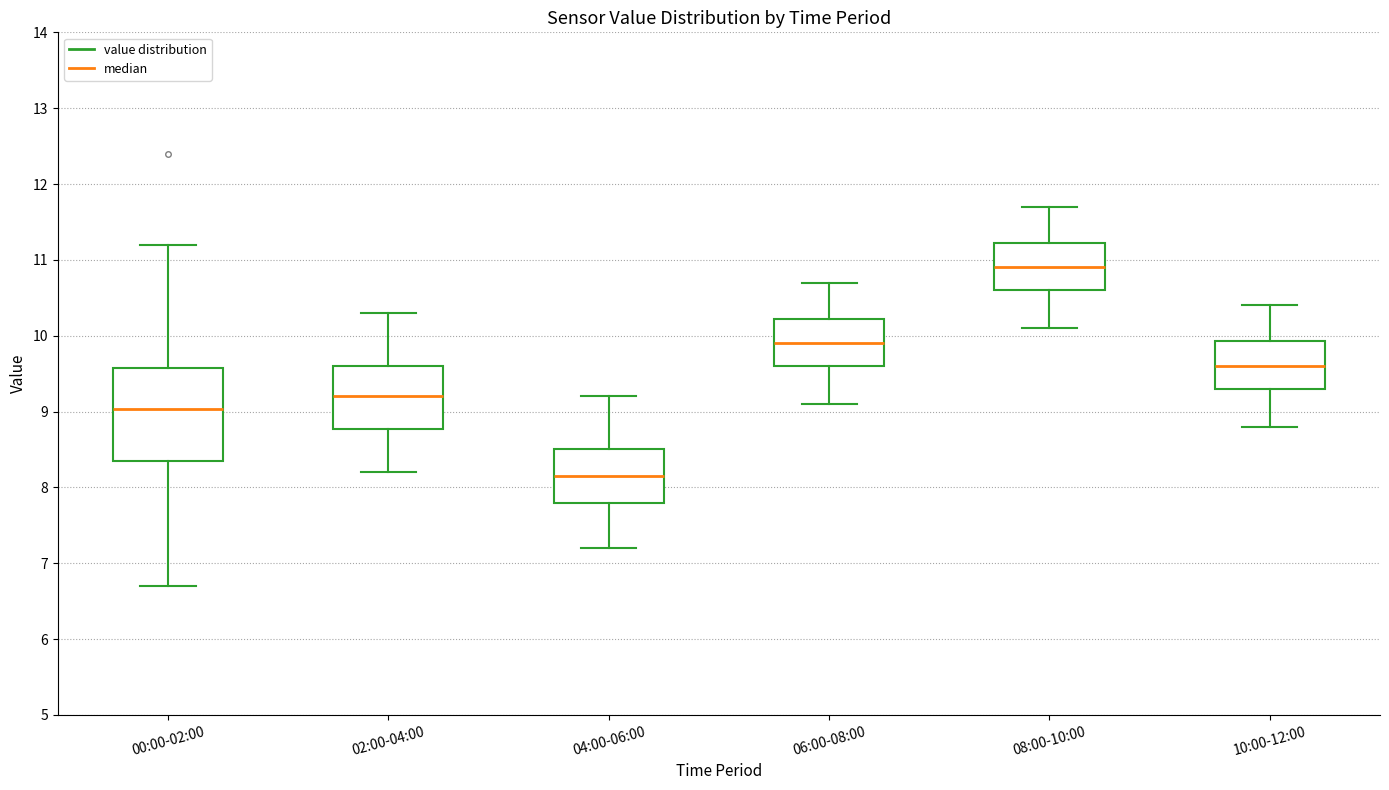

Where does the median line of the box for 04:00-06:00 sit on the y-axis? The values are not printed on the chart, so give them approximately, as read against the axis.

8.2